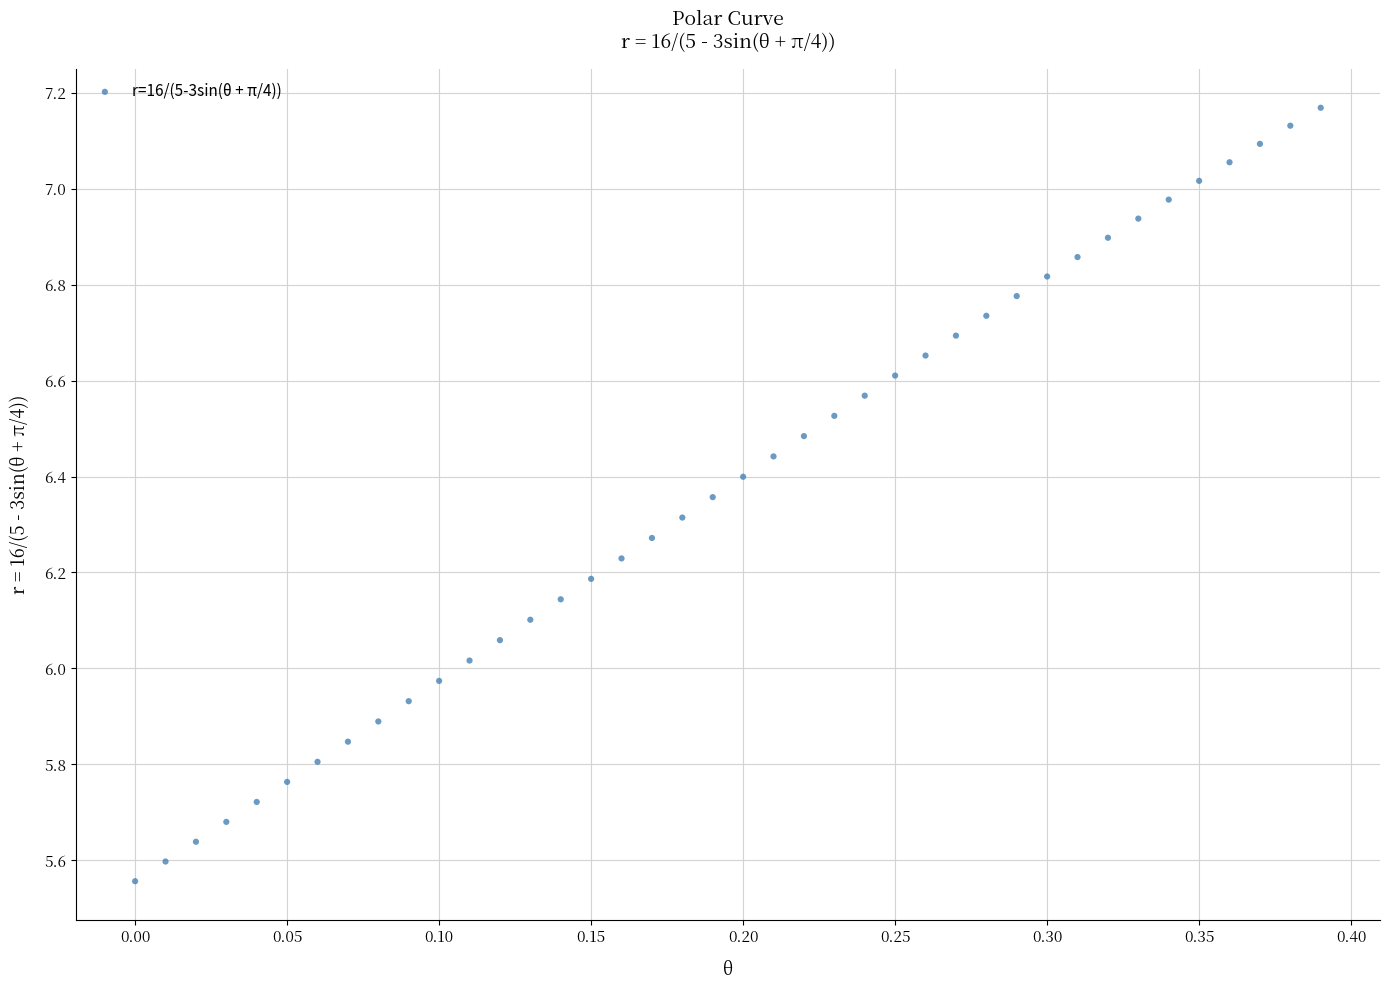

What is the range of X values (max minus min)?

0.4